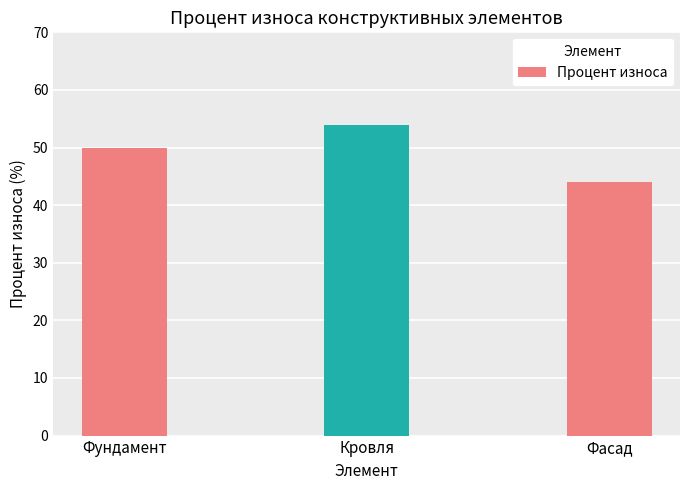

How many values are below 50?

1